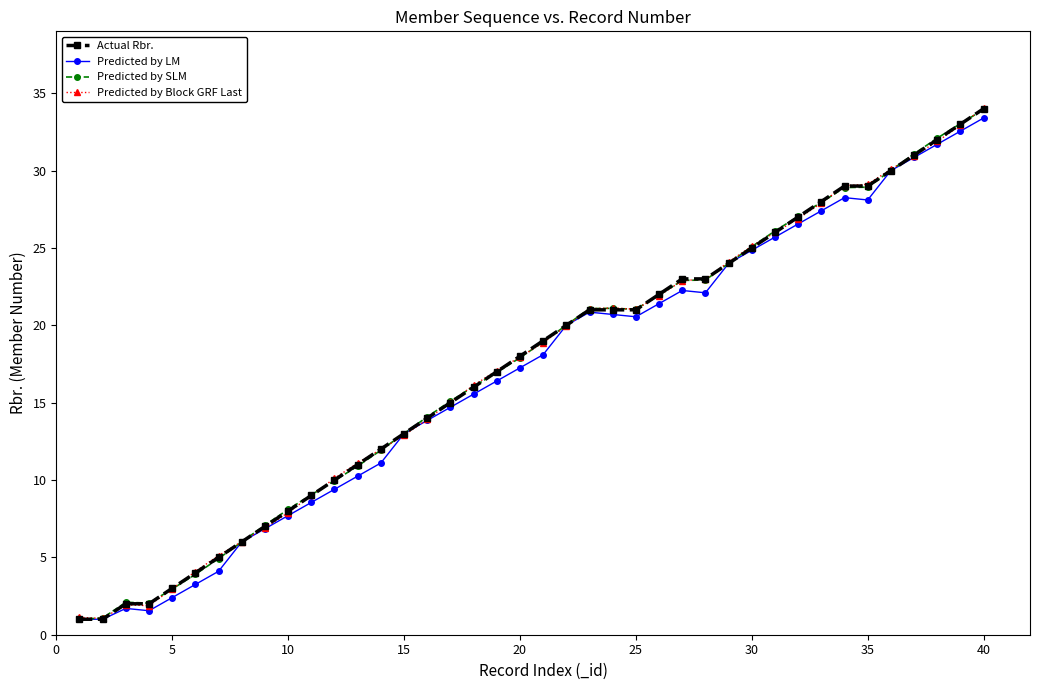

How many lines are shown in the chart?

4